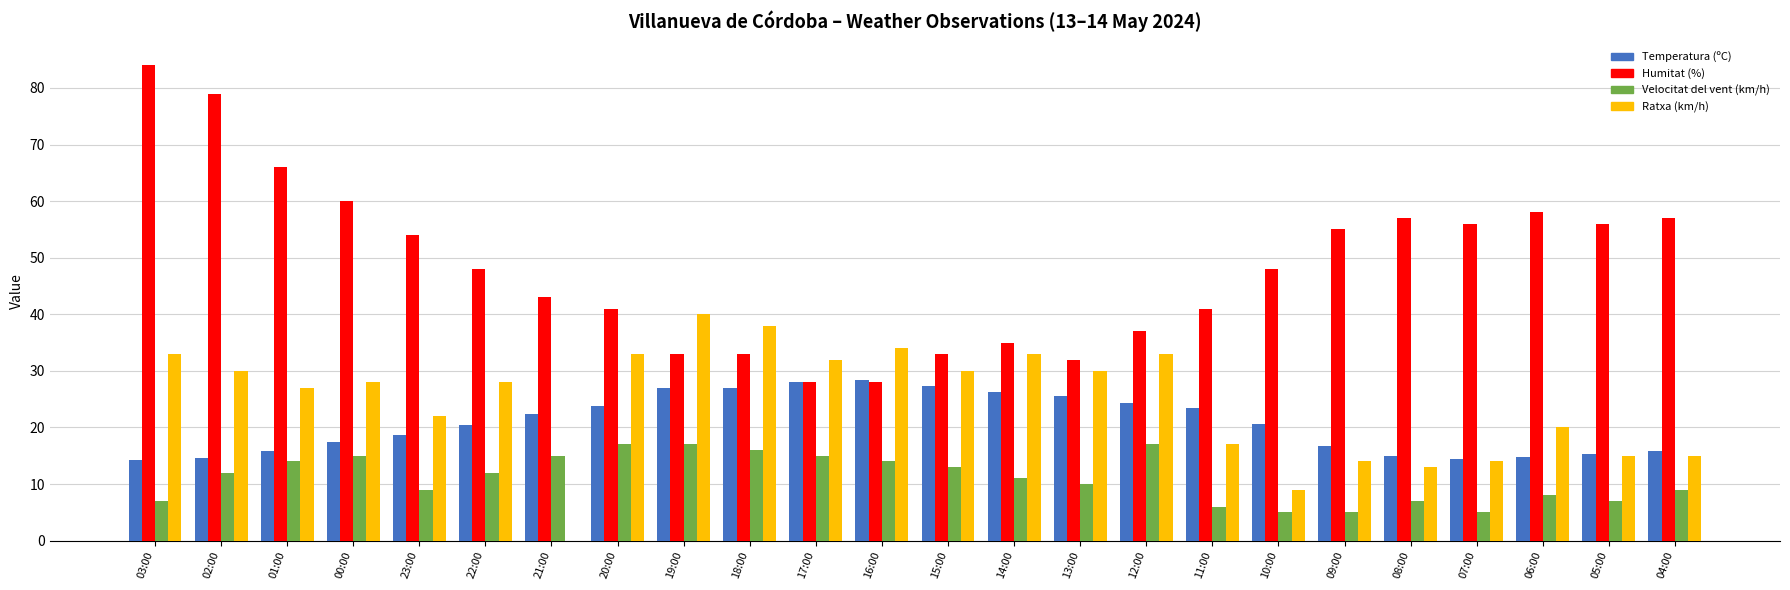

What is the sum of the Temperatura (ºC) values at 12:00 and 22:00?

44.7